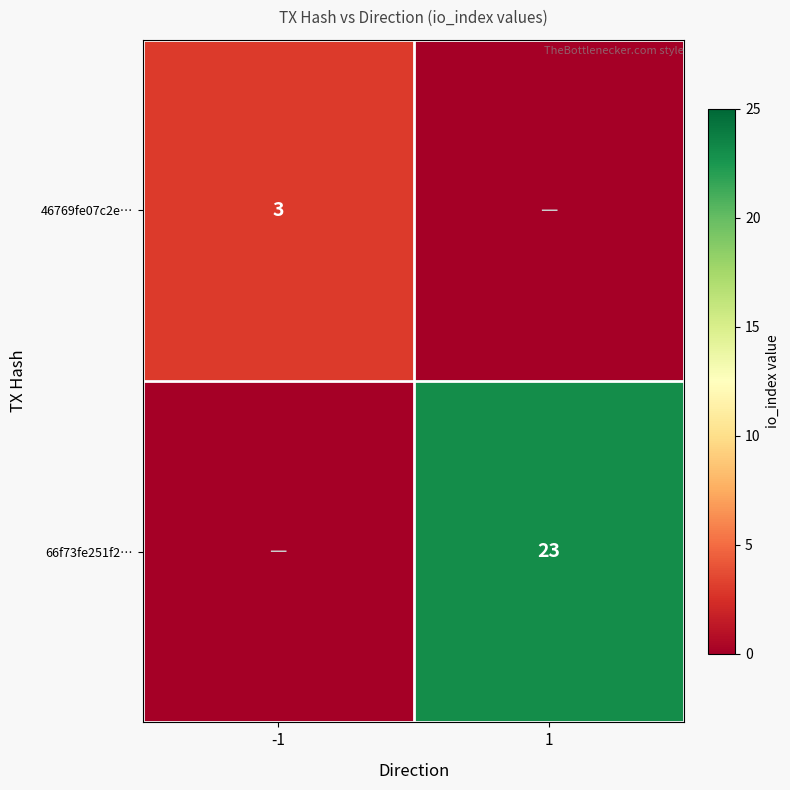

Is it true that 66f73fe251f2… equals 16 at 1?

False